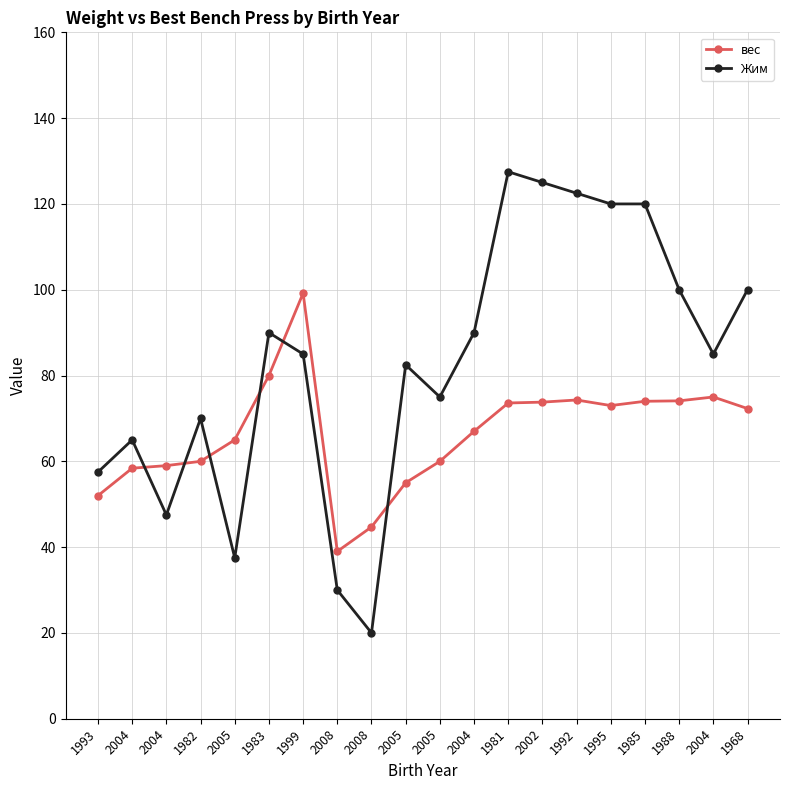

How many lines are shown in the chart?

2